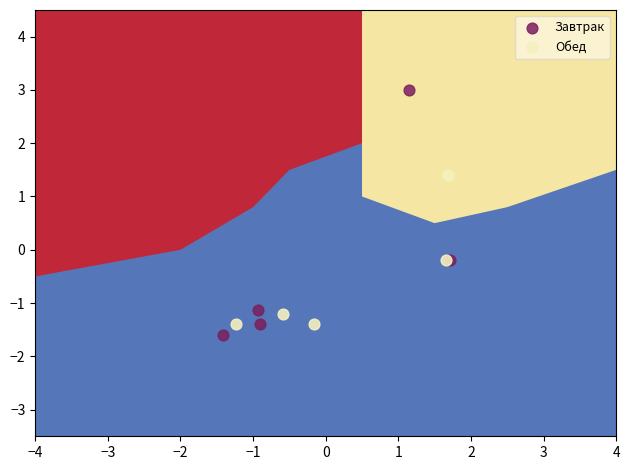

Which series reaches the minimum Y coordinate?

Завтрак